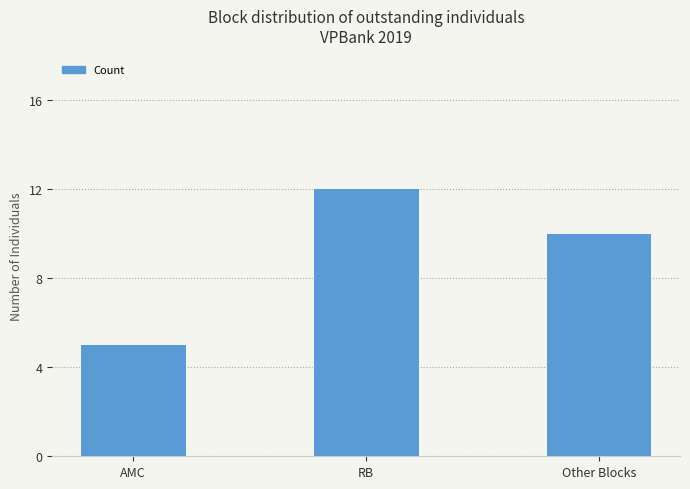

What is the value of the 3rd bar from the left?

10